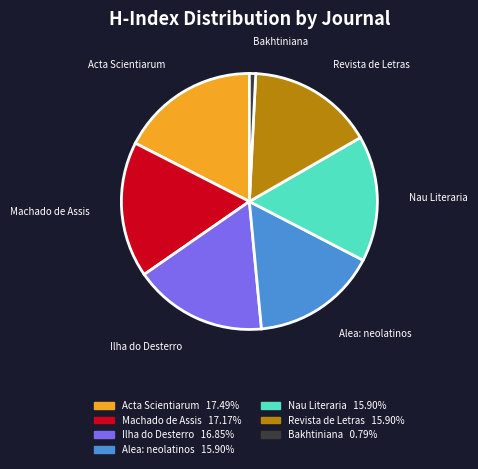

Is there a majority slice in this chart?

No